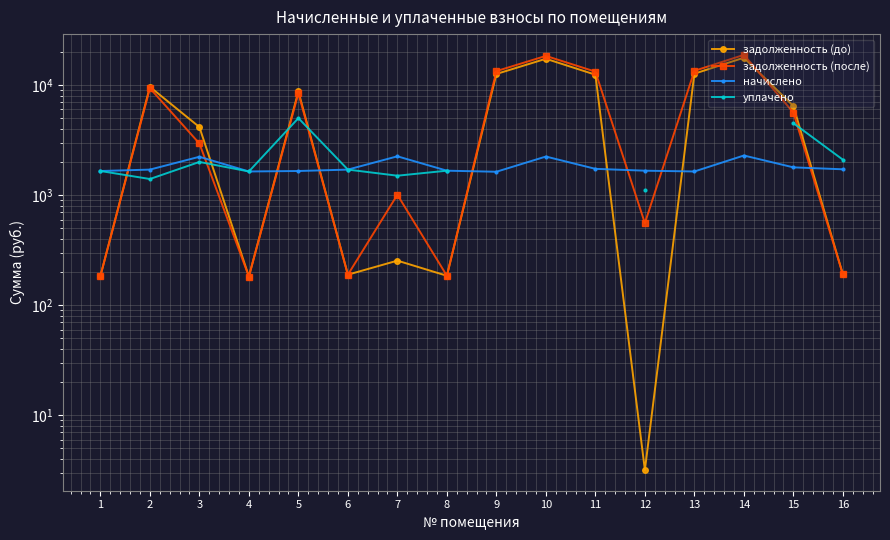

What are all the series names shown in the legend?

задолженность (до), задолженность (после), начислено, уплачено